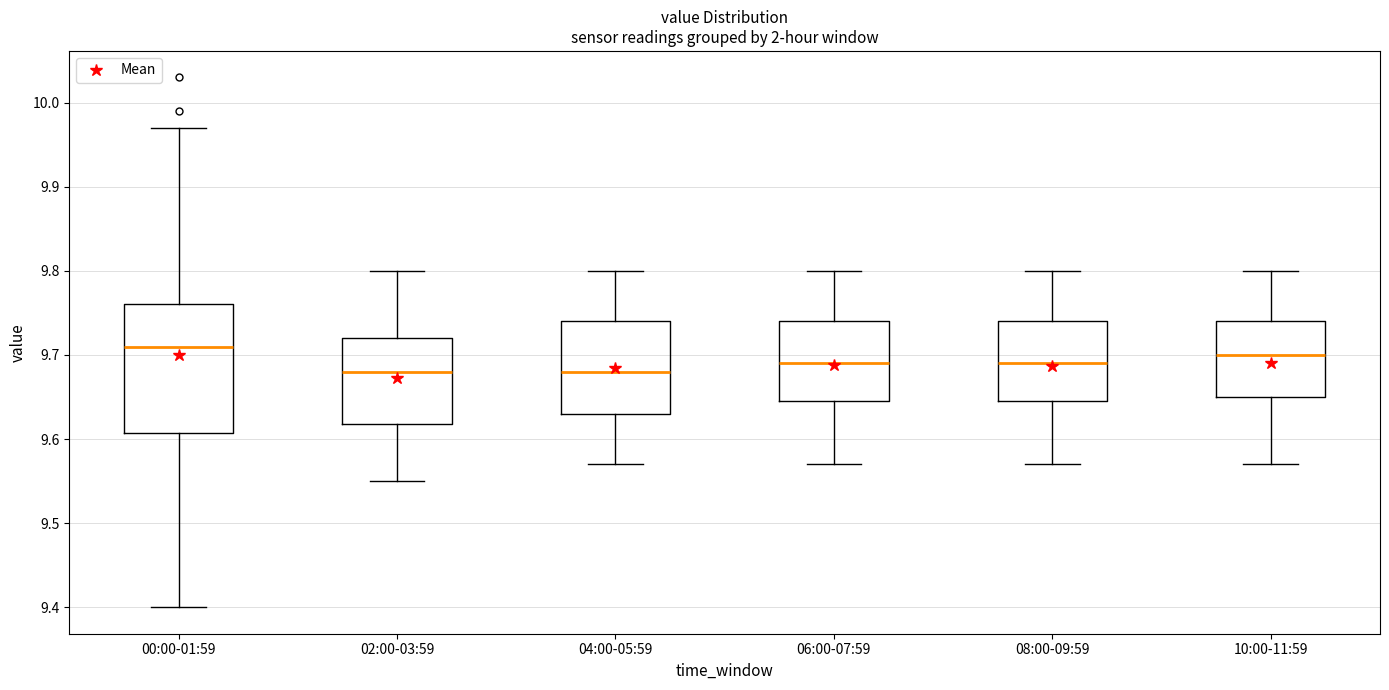

Reading left to right, read every box against the y-axis: the position of its median line, the range the box covers, and the ends of its whiskers. The values are not printed on the chart, so give them approximately, as read against the axis.

00:00-01:59: median 9.71, box 9.61 to 9.76, whiskers 9.40 to 9.97
02:00-03:59: median 9.68, box 9.62 to 9.72, whiskers 9.55 to 9.80
04:00-05:59: median 9.68, box 9.63 to 9.74, whiskers 9.57 to 9.80
06:00-07:59: median 9.69, box 9.65 to 9.74, whiskers 9.57 to 9.80
08:00-09:59: median 9.69, box 9.65 to 9.74, whiskers 9.57 to 9.80
10:00-11:59: median 9.70, box 9.65 to 9.74, whiskers 9.57 to 9.80